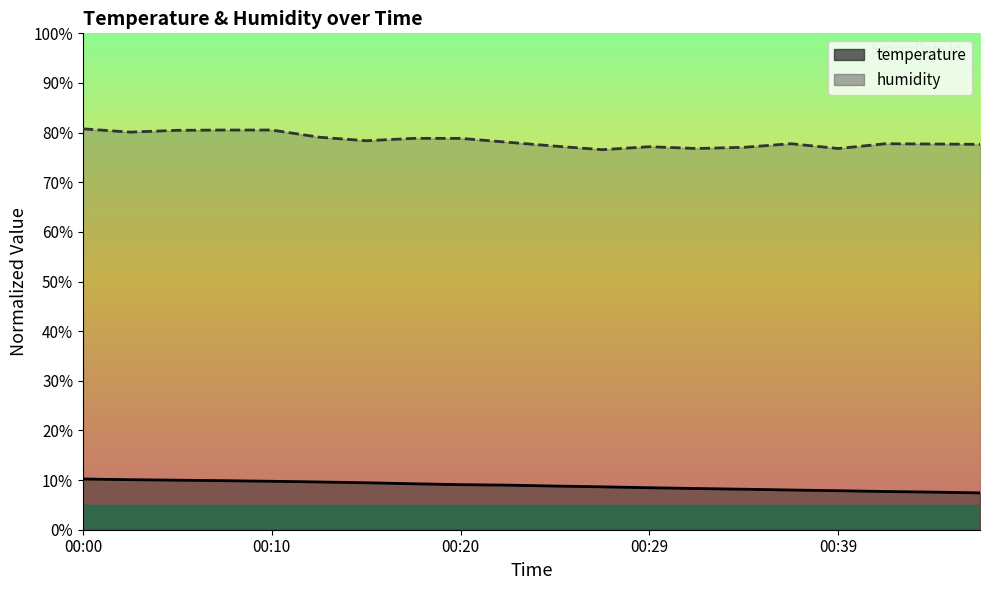

What is the sum of the temperature values at 00:10 and 00:27?

18.4